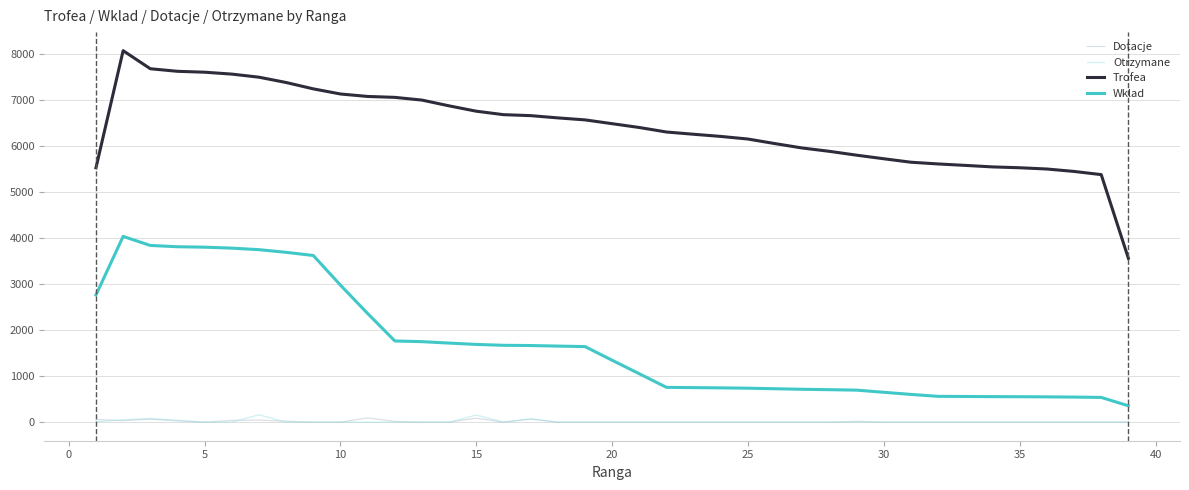

What is the greatest value displayed?

8062.0